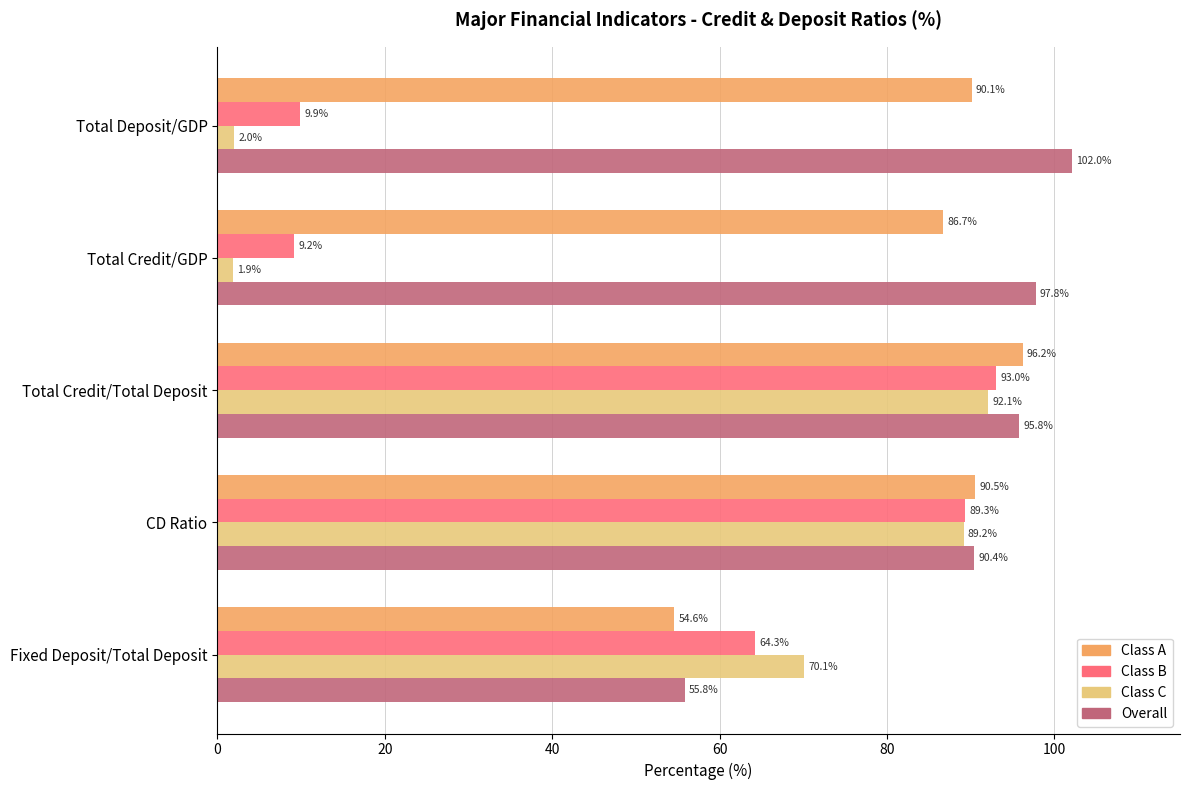

Is it true that Class A equals 90.5 at CD Ratio?

True